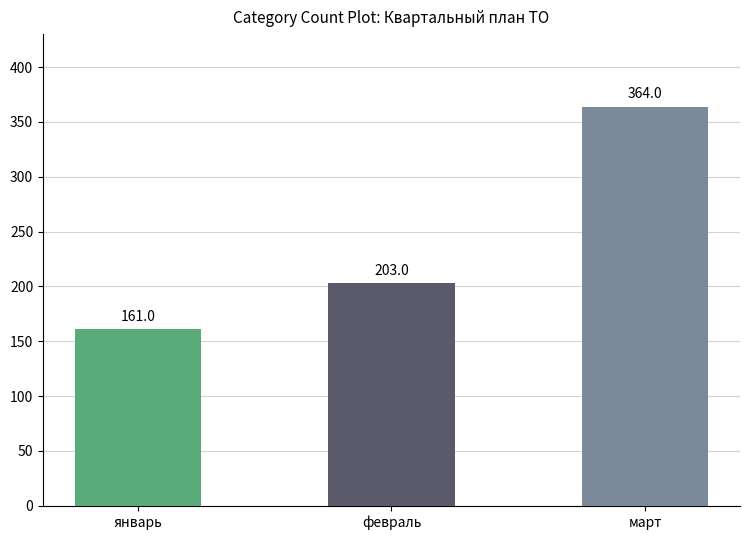

What is the sum of the values at февраль and март?

567